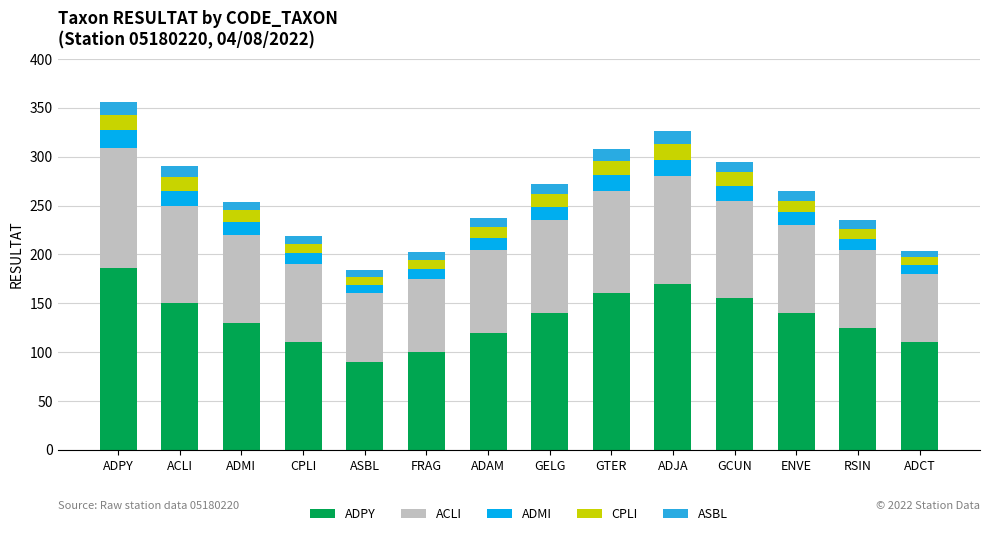

What is the sum of all ADPY values?

1886